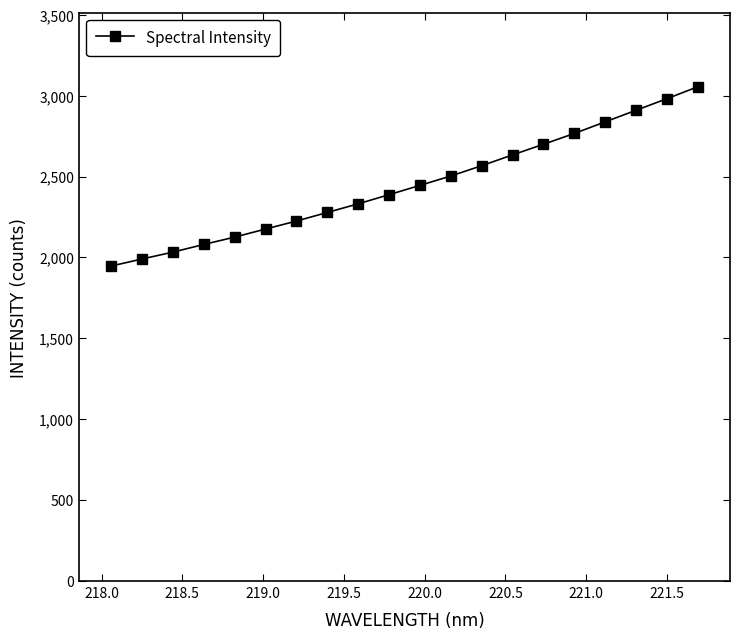

What is the maximum value shown in the chart?

3054.6